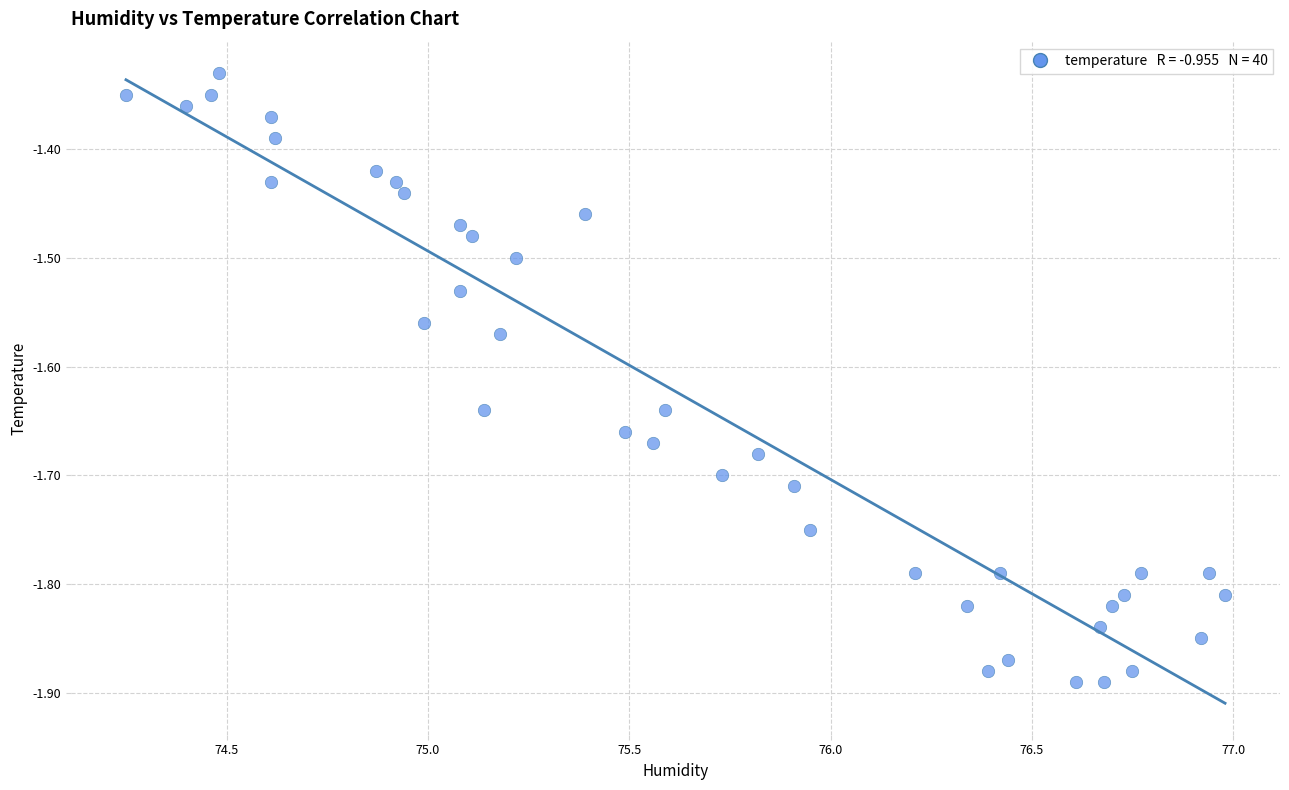

What is the range of Y values (max minus min)?

0.6